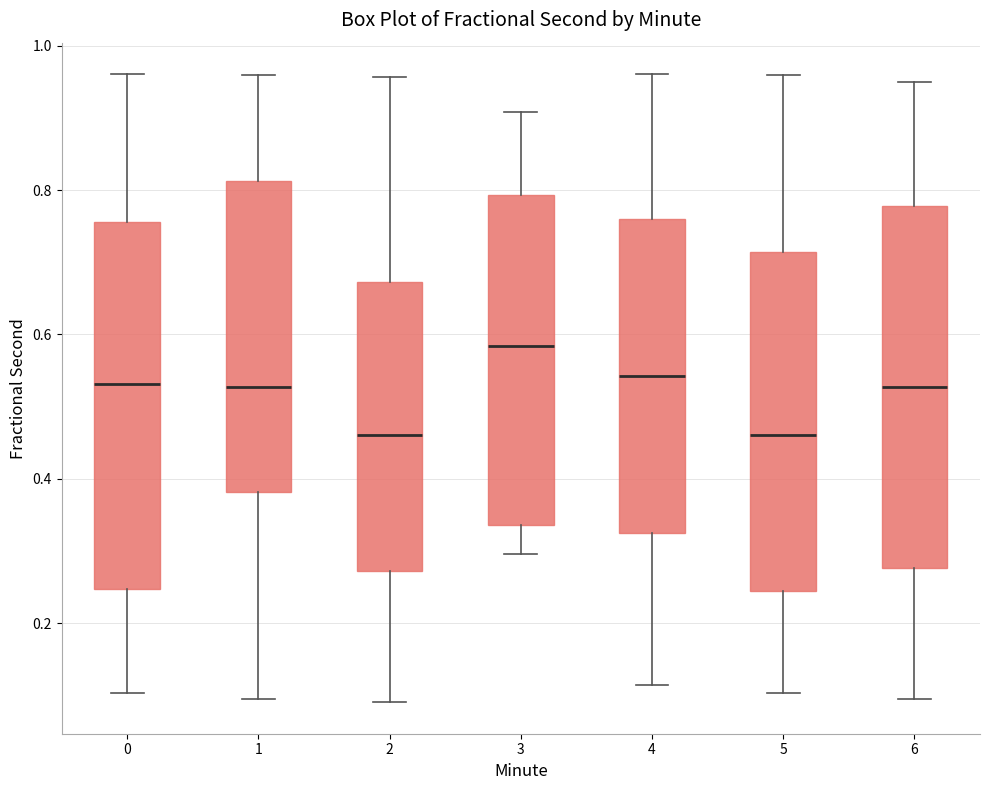

Reading left to right, read every box against the y-axis: the position of its median line, the range the box covers, and the ends of its whiskers. The values are not printed on the chart, so give them approximately, as read against the axis.

0: median 0.54, box 0.24 to 0.76, whiskers 0.10 to 0.96
1: median 0.52, box 0.38 to 0.82, whiskers 0.10 to 0.96
2: median 0.46, box 0.28 to 0.68, whiskers 0.10 to 0.96
3: median 0.58, box 0.34 to 0.80, whiskers 0.30 to 0.90
4: median 0.54, box 0.32 to 0.76, whiskers 0.12 to 0.96
5: median 0.46, box 0.24 to 0.72, whiskers 0.10 to 0.96
6: median 0.52, box 0.28 to 0.78, whiskers 0.10 to 0.94